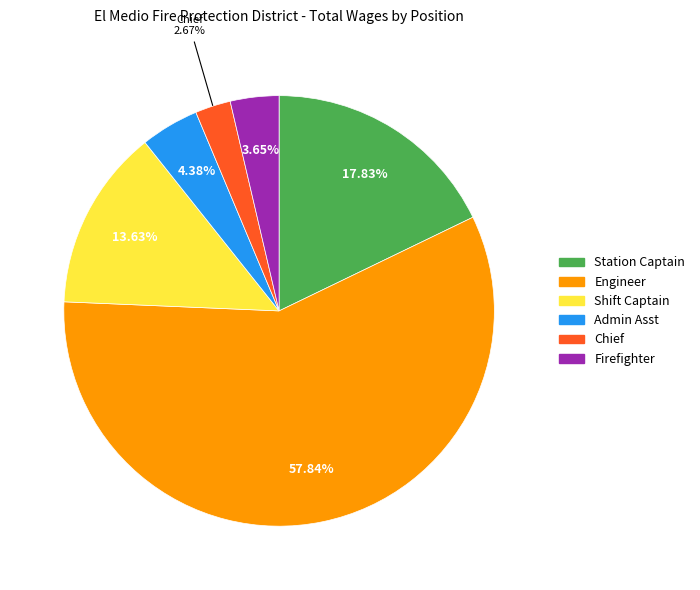

Count the number of slices in the pie.

6